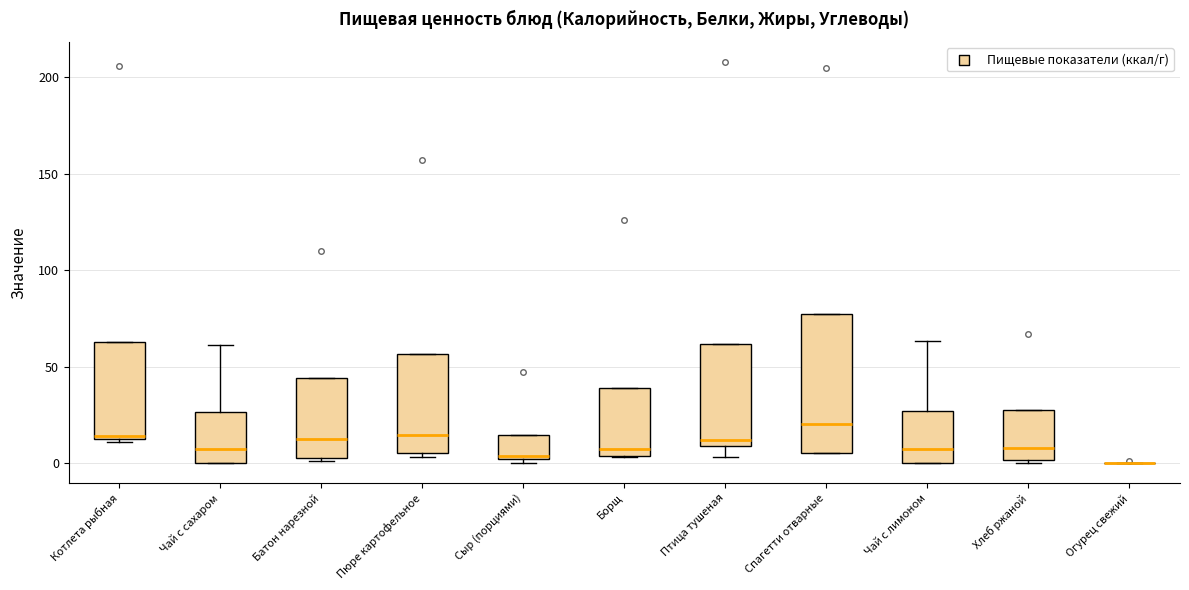

Reading left to right, read every box against the y-axis: the position of its median line, the range the box covers, and the ends of its whiskers. The values are not printed on the chart, so give them approximately, as read against the axis.

Котлета рыбная: median 15, box 15 to 65, whiskers 10 to 65
Чай с сахаром: median 10, box 0 to 25, whiskers 0 to 60
Батон нарезной: median 15, box 5 to 45, whiskers 0 to 45
Пюре картофельное: median 15, box 5 to 55, whiskers 5 (just below the box's lower edge) to 55
Сыр (порциями): median 5, box 0 to 15, whiskers 0 (just below the box's lower edge) to 15
Борщ: median 5 (just above the box's lower edge), box 5 to 40, whiskers 5 to 40
Птица тушеная: median 10 (just above the box's lower edge), box 10 to 60, whiskers 5 to 60
Спагетти отварные: median 20, box 5 to 80, whiskers 5 to 80
Чай с лимоном: median 10, box 0 to 25, whiskers 0 to 65
Хлеб ржаной: median 10, box 0 to 25, whiskers 0 to 25
Огурец свежий: box collapsed to a line at 0, whiskers 0 to 0